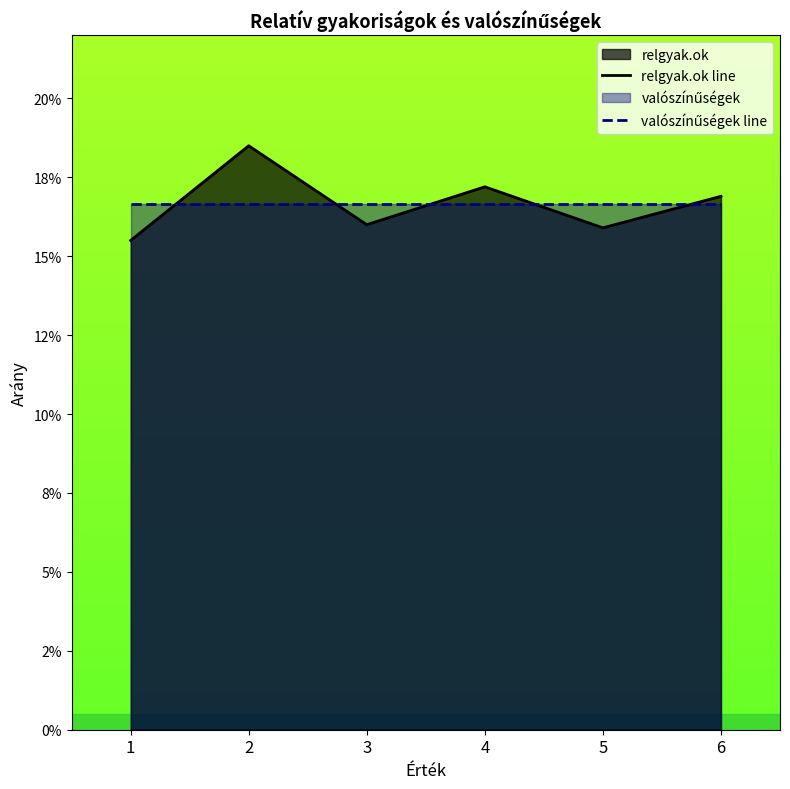

Between which two adjacent categories do valószínűségek line and relgyak.ok line first intersect?

1 and 2